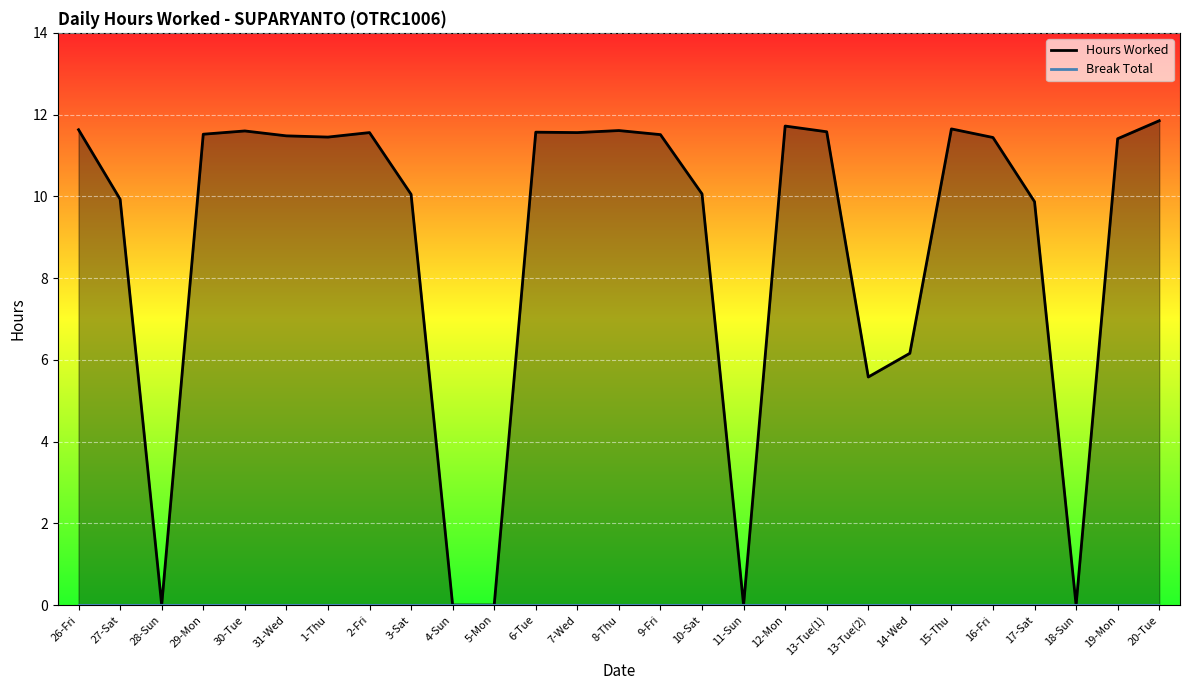

The value at 1-Thu is 11.4. True or false?

True